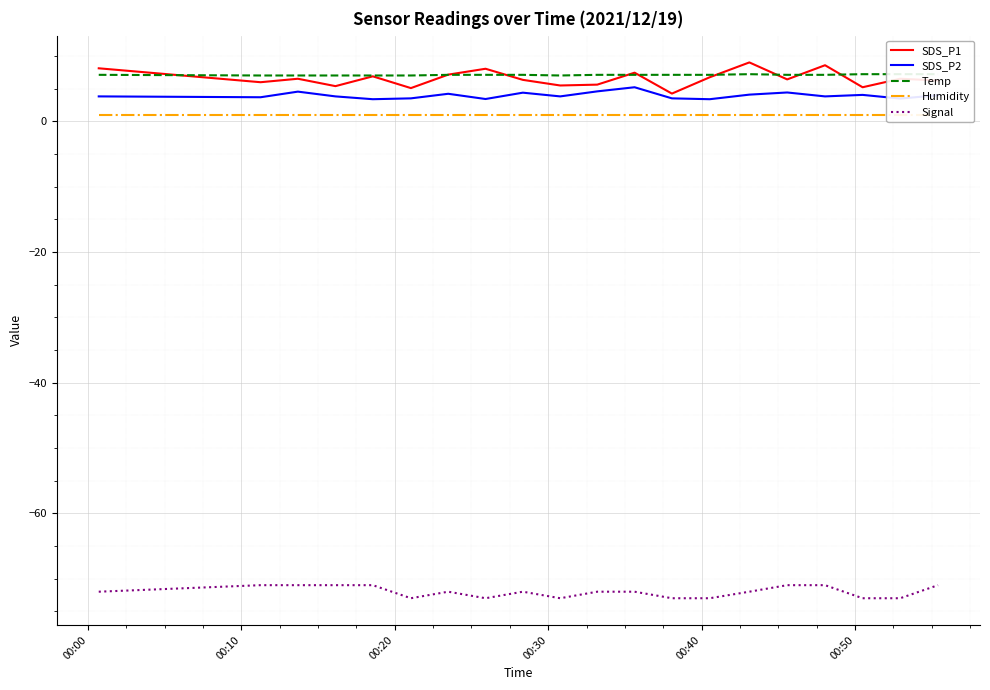

True or false: Humidity has more than 0 points higher than both neighbors.

False